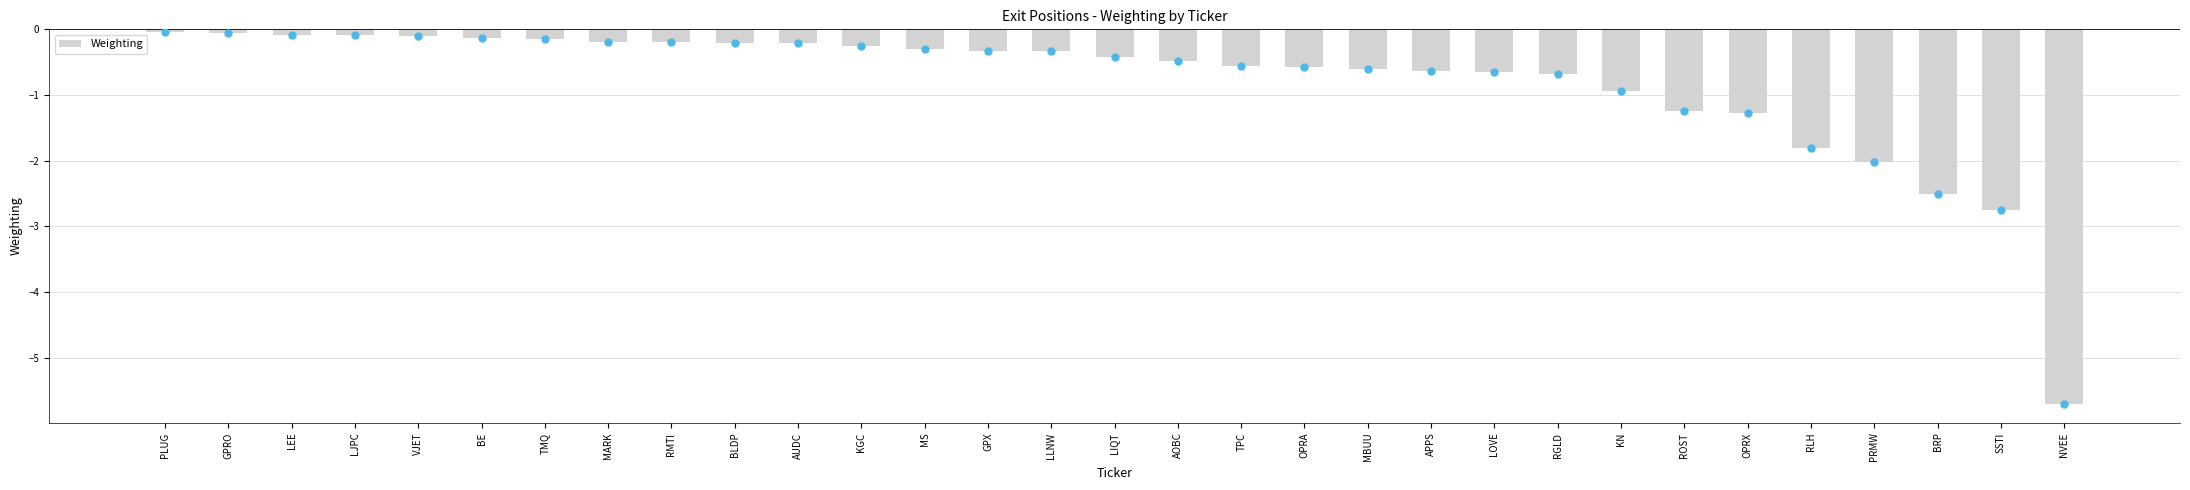

What is the change in value from OPRA to BRP?

-1.9